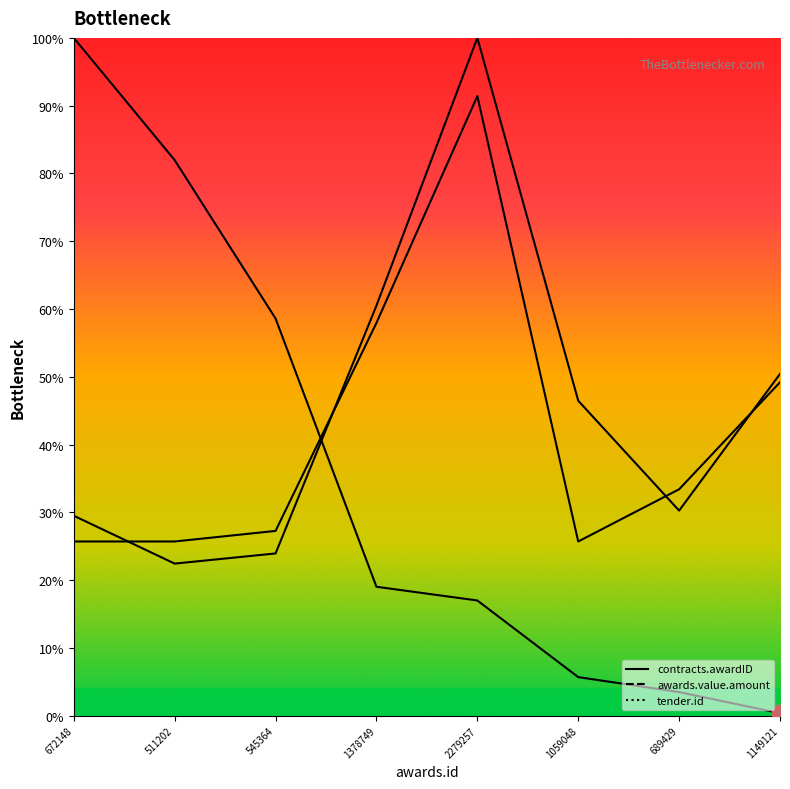

At 511202, list the series in order from largest to smallest.

awards.value.amount, tender.id, contracts.awardID